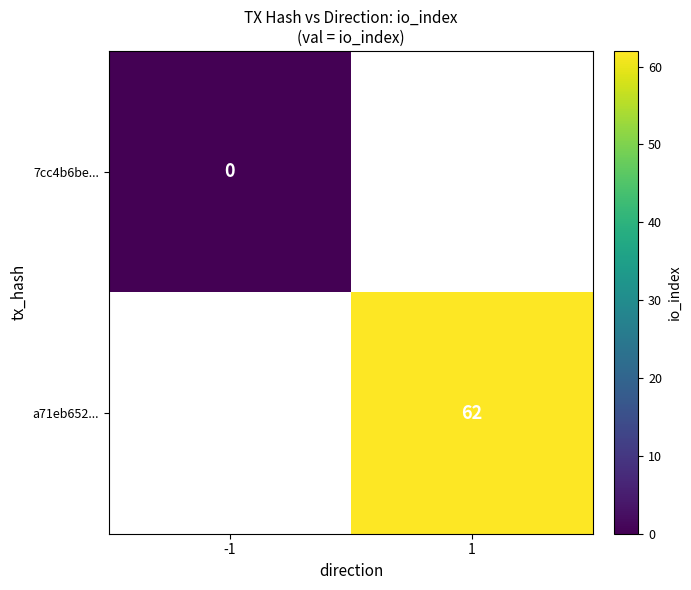

The a71eb652... series shows 62 at 1. True or false?

True